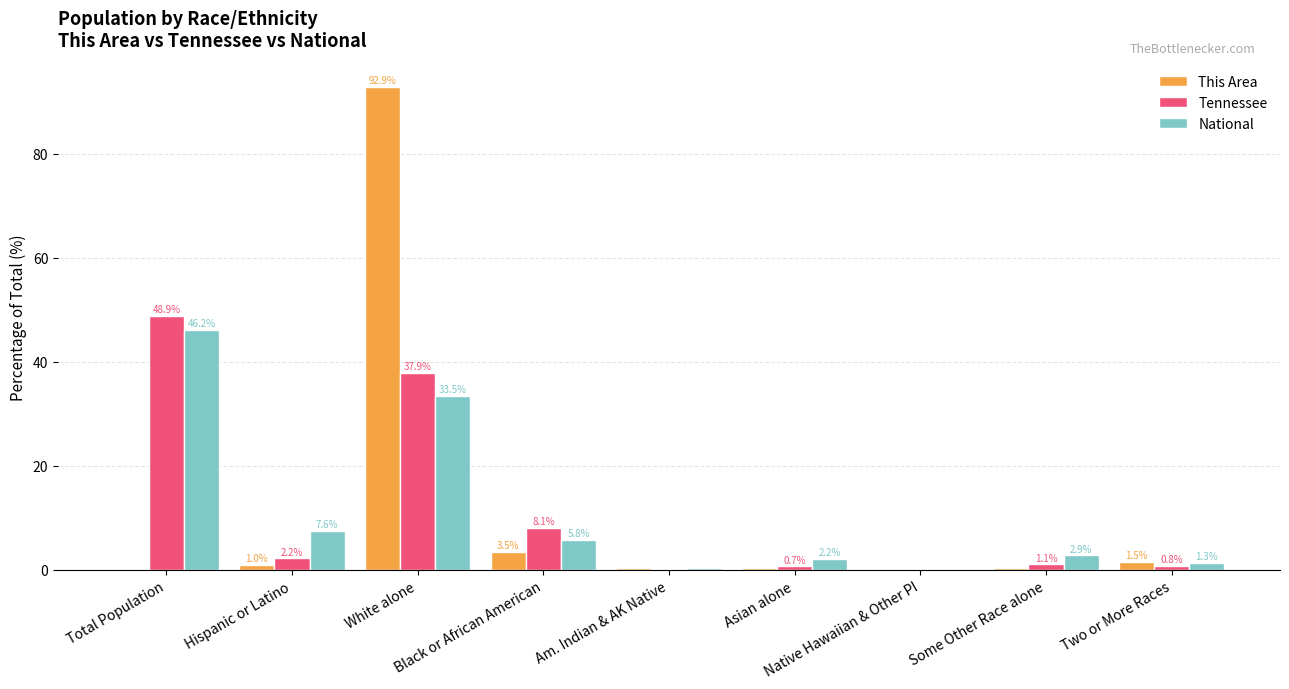

What is the sum of all National values?

100.0